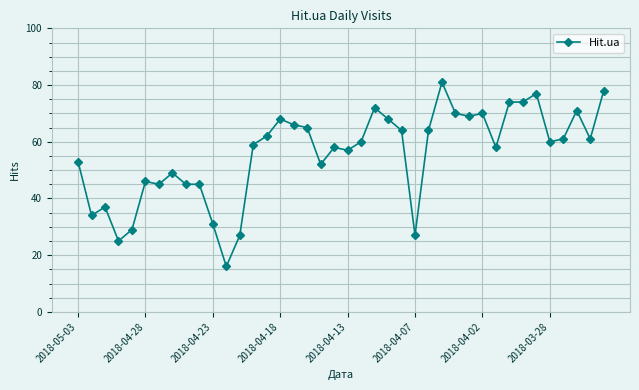

What is the value of the 21st point from the left?

57